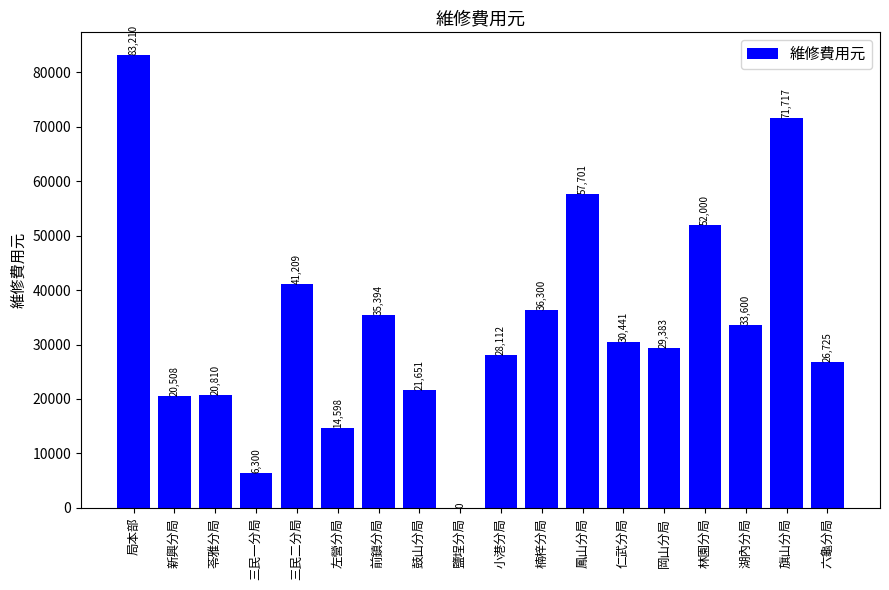

What is the sum of all values?

609659